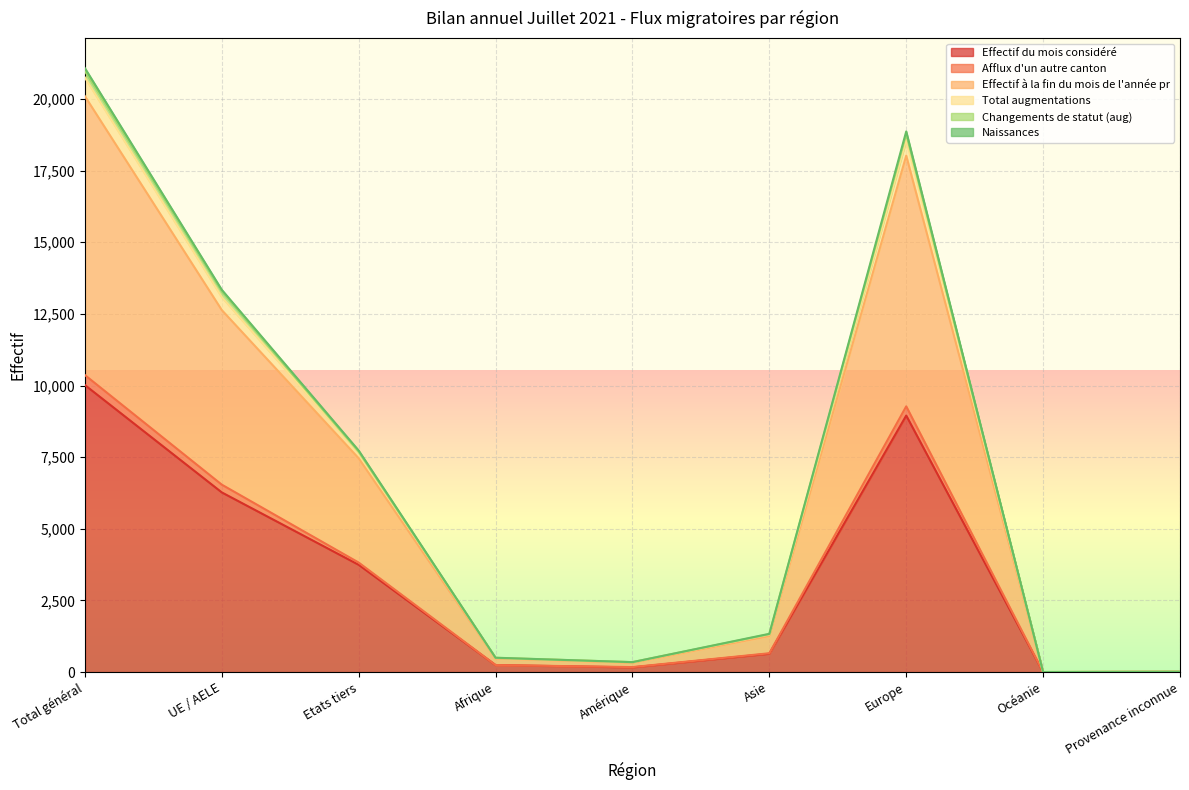

Where is the first local minimum for Effectif à la fin du mois de l'année pr?

Amérique